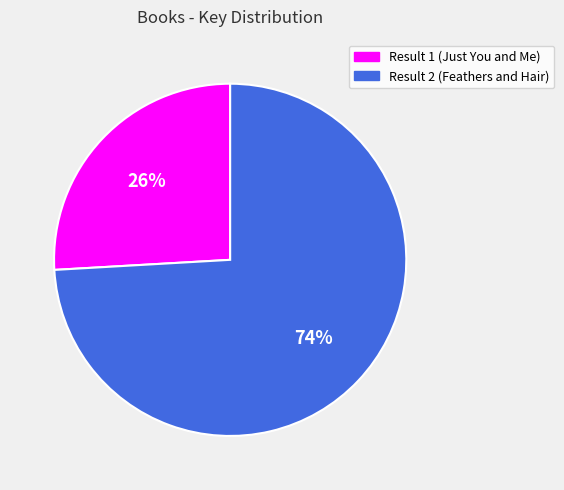

Rank the categories by value from highest to lowest.

Result 2 (Feathers and Hair), Result 1 (Just You and Me)